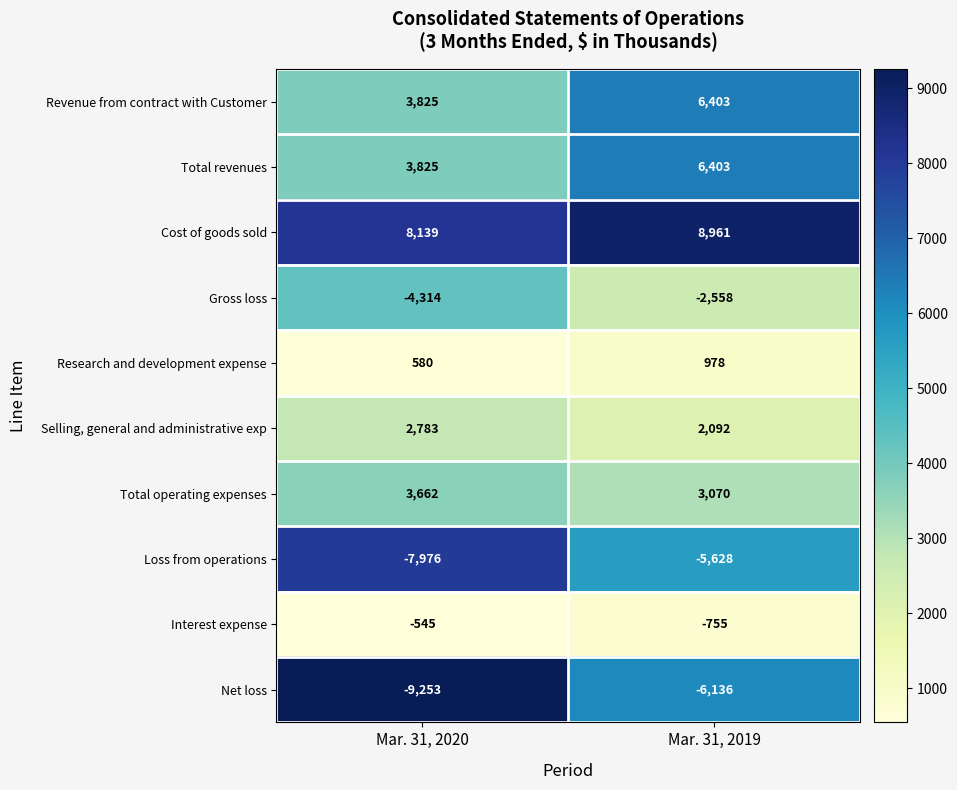

Where is Cost of goods sold nearest to the value 8550?

Mar. 31, 2020